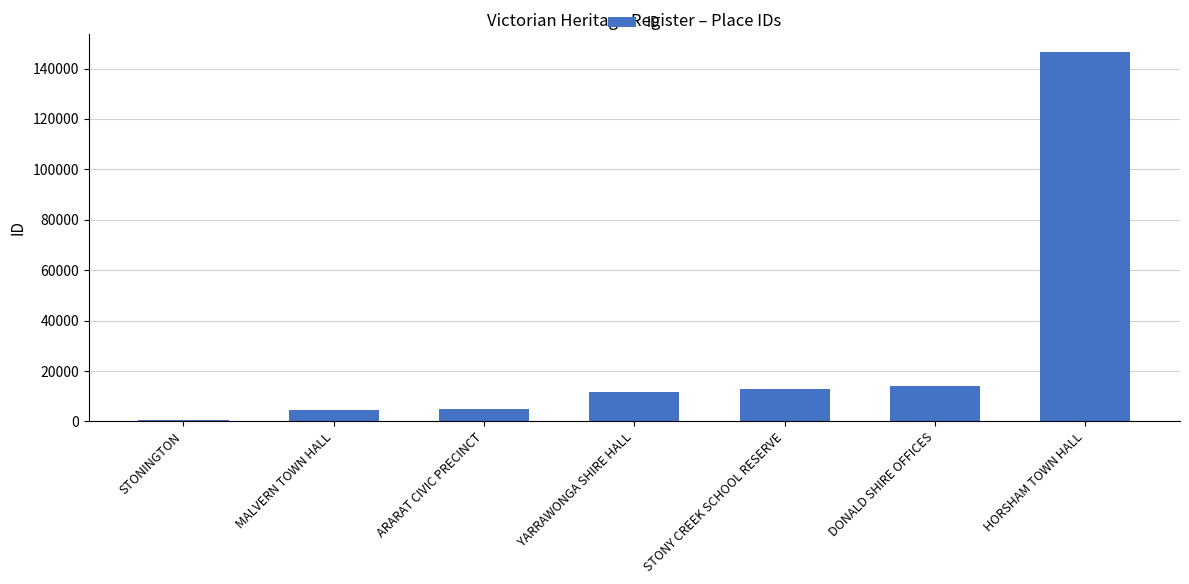

Read the value at HORSHAM TOWN HALL, to the nearest 50.

146350